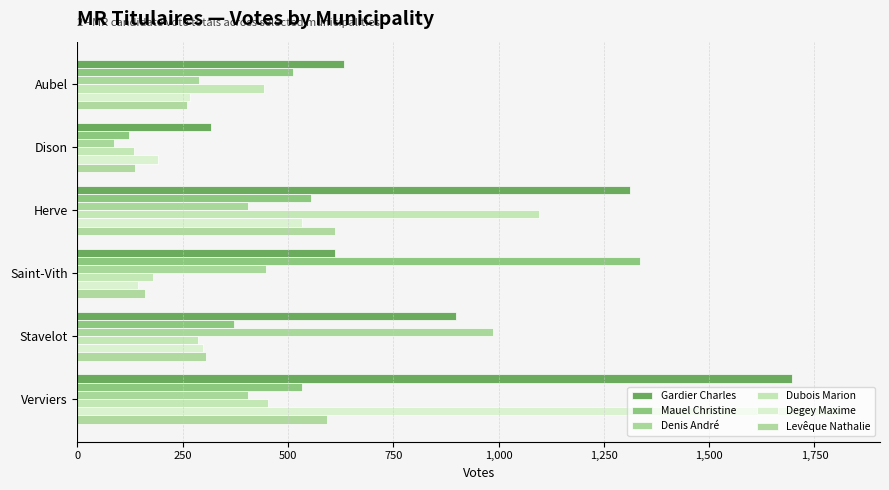

List the series in order of their peak value, lowest first.

Levêque Nathalie, Denis André, Dubois Marion, Mauel Christine, Gardier Charles, Degey Maxime